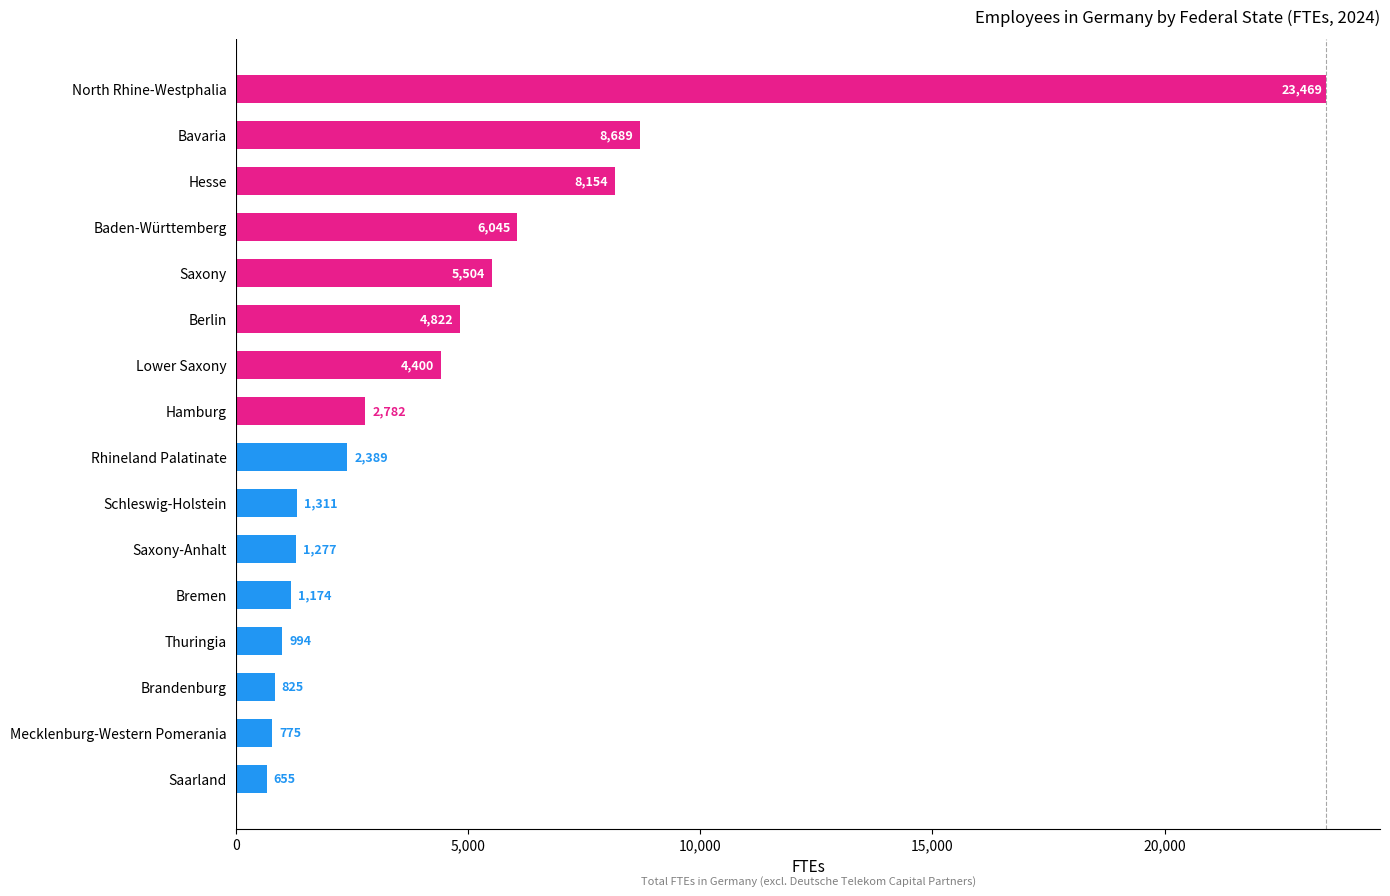

What is the difference between the maximum and minimum values?

22814